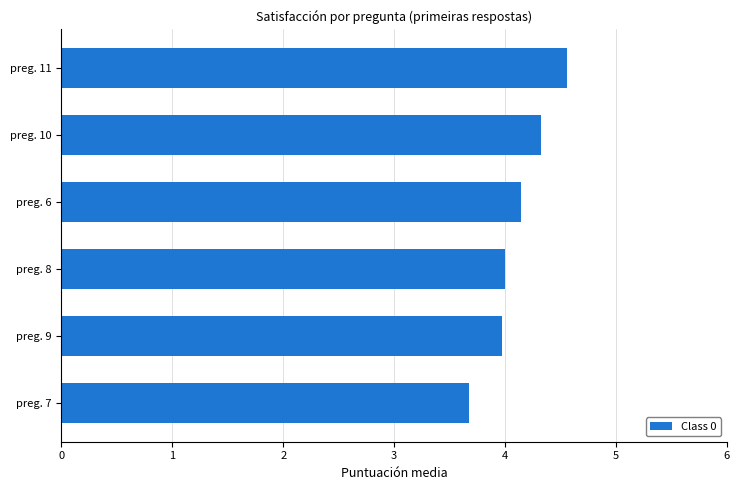

How many categories are shown in the chart?

6